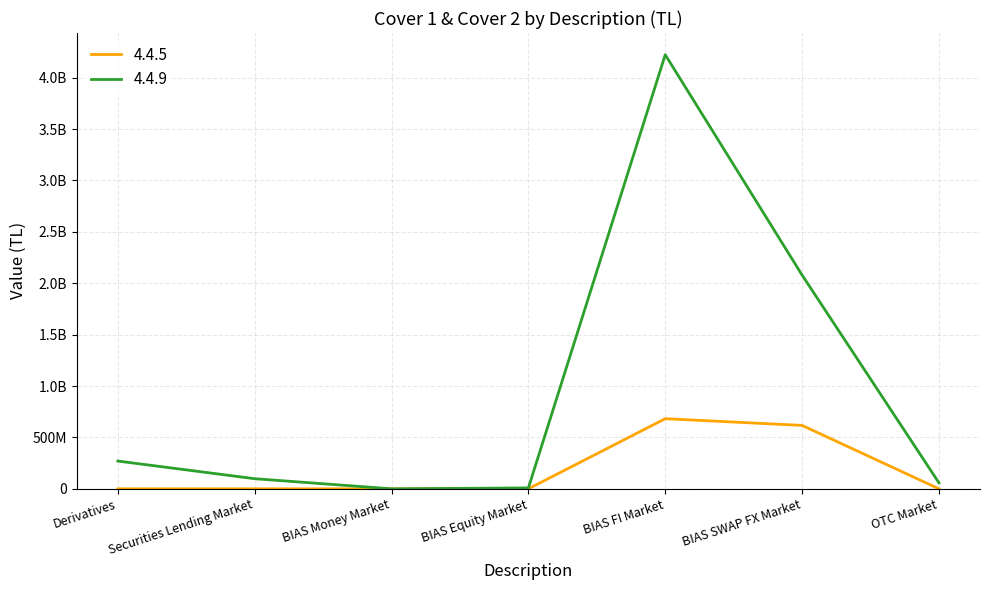

Which series has the largest total across all categories?

4.4.9